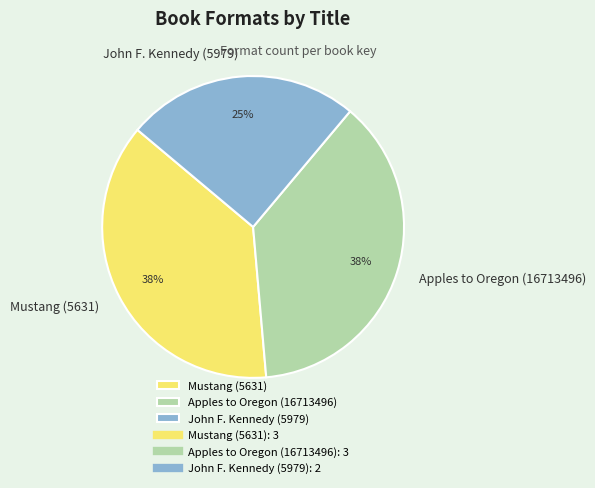

How many slices are in this pie chart?

3